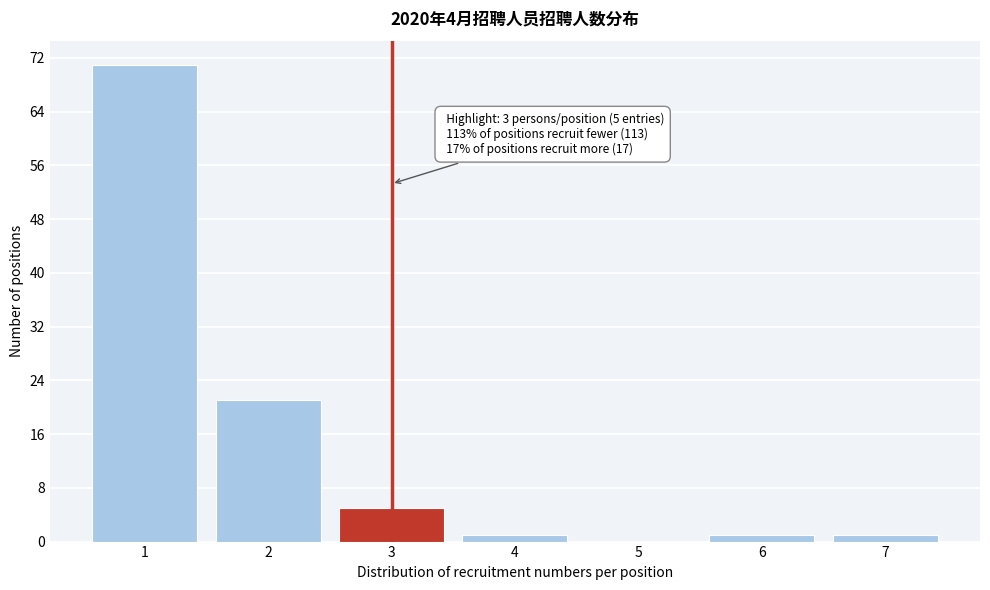

Reading right to left, extract all data points from this chart.

7=1	6=1	5=0	4=1	3=5	2=21	1=71